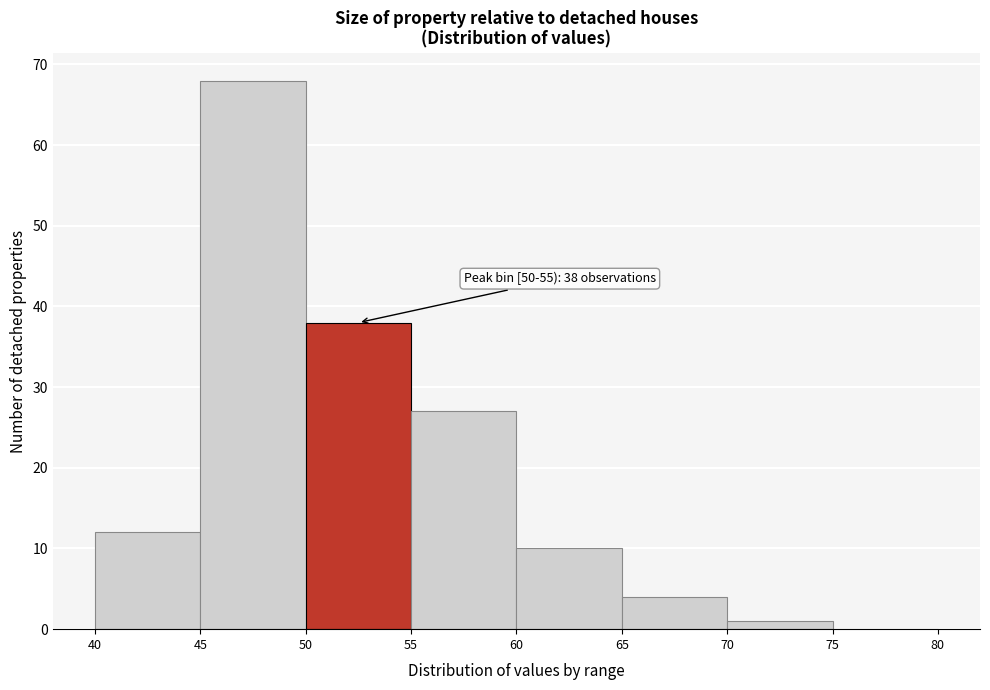

Over which range of the x-axis is the bar tallest?

45 to 50